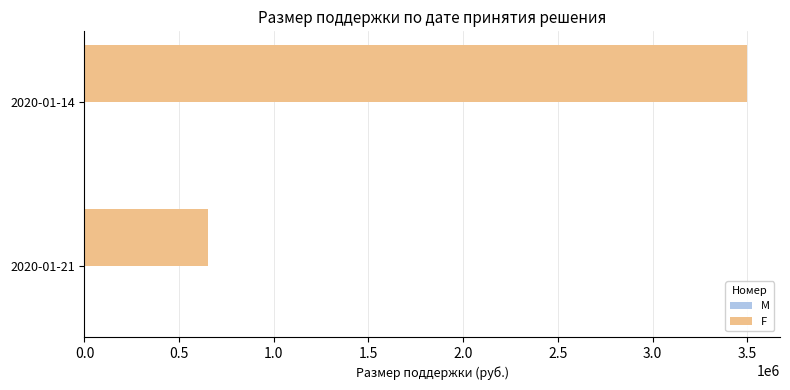

Which category has the highest value in the F series?

2020-01-14